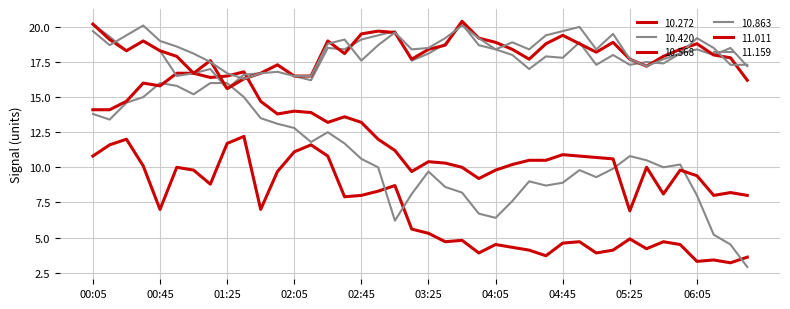

What is the value of the 10.863 point at the 15th from the left?

18.5